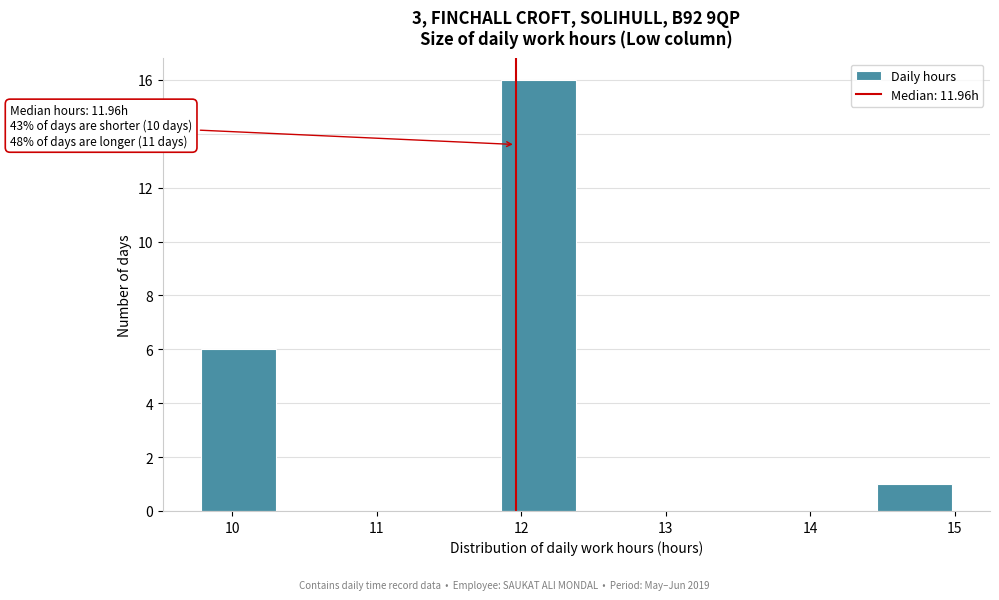

Which range on the x-axis has the tallest bar?

11.86 to 12.38